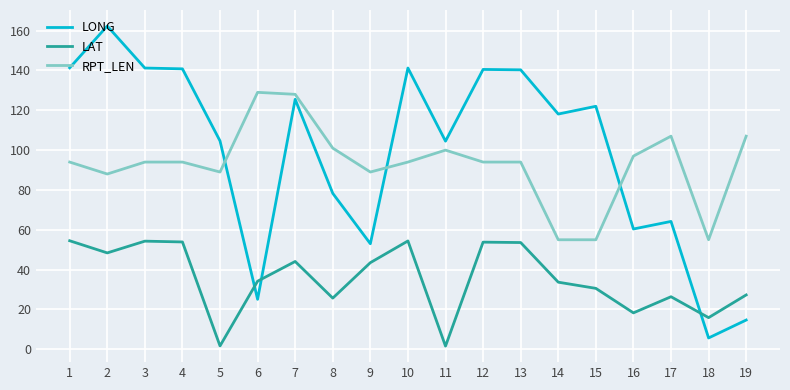

The LONG series shows 125.5 at 7. True or false?

True